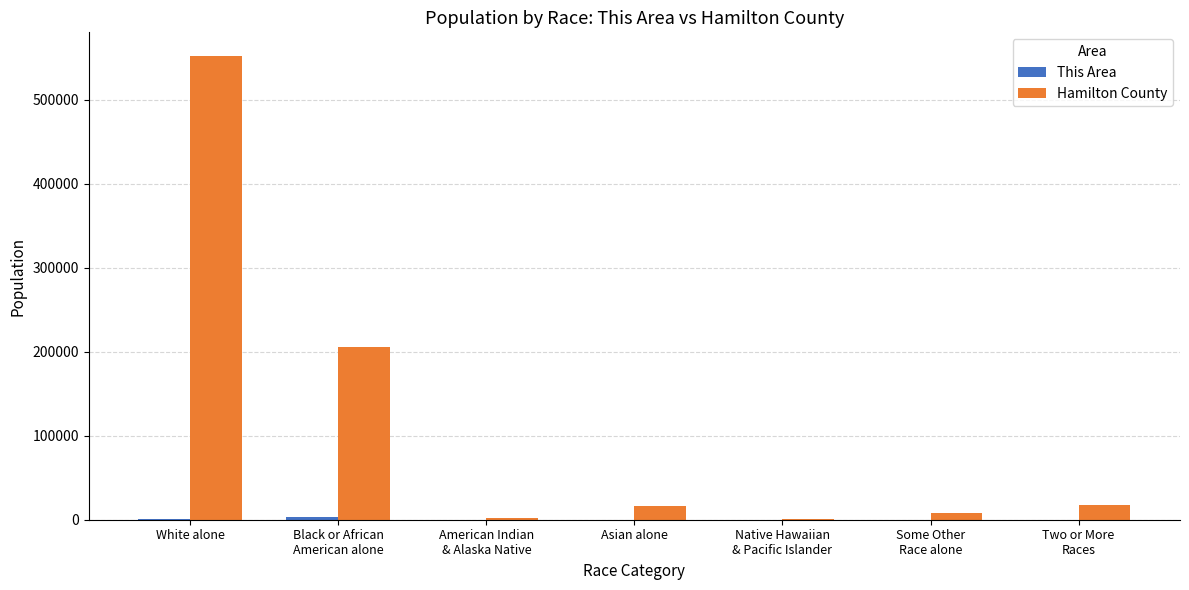

At which category is the sum across all series the highest?

White alone